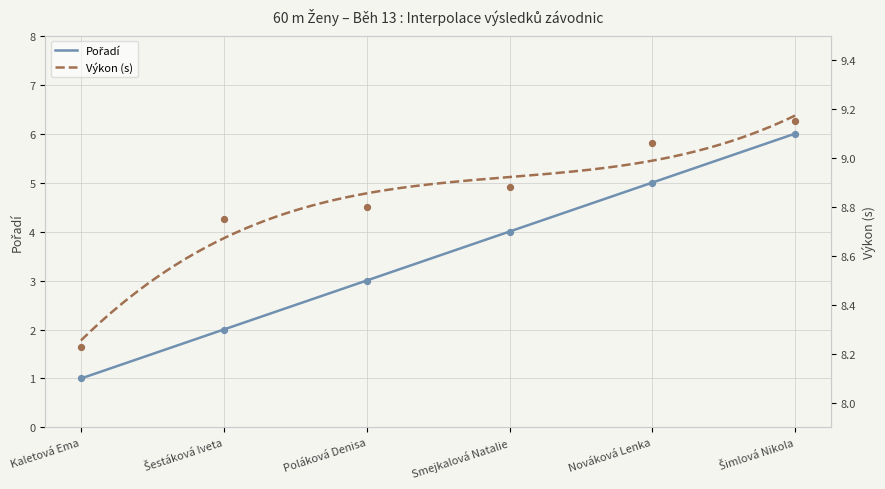

What is the total value across all series at Poláková Denisa?

11.8